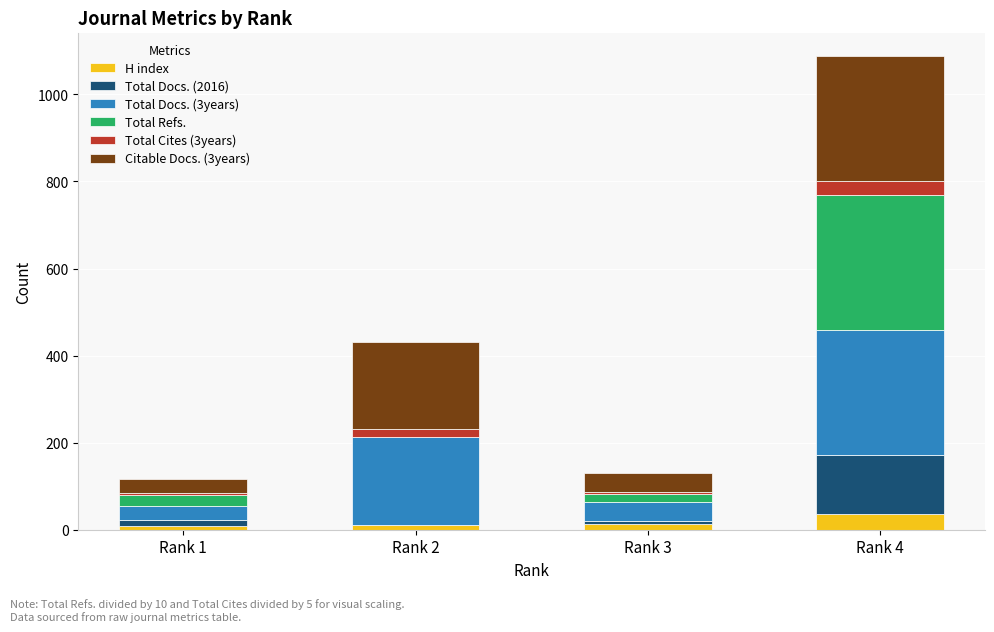

At which category is the sum across all series the highest?

Rank 4